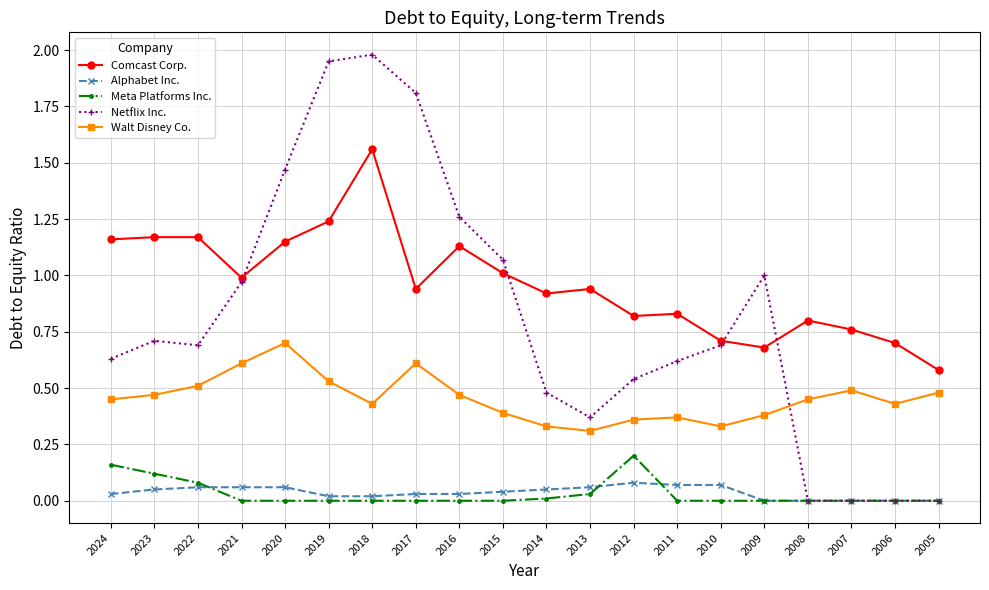

The value of Netflix Inc. at 2010 is 0.7. True or false?

True